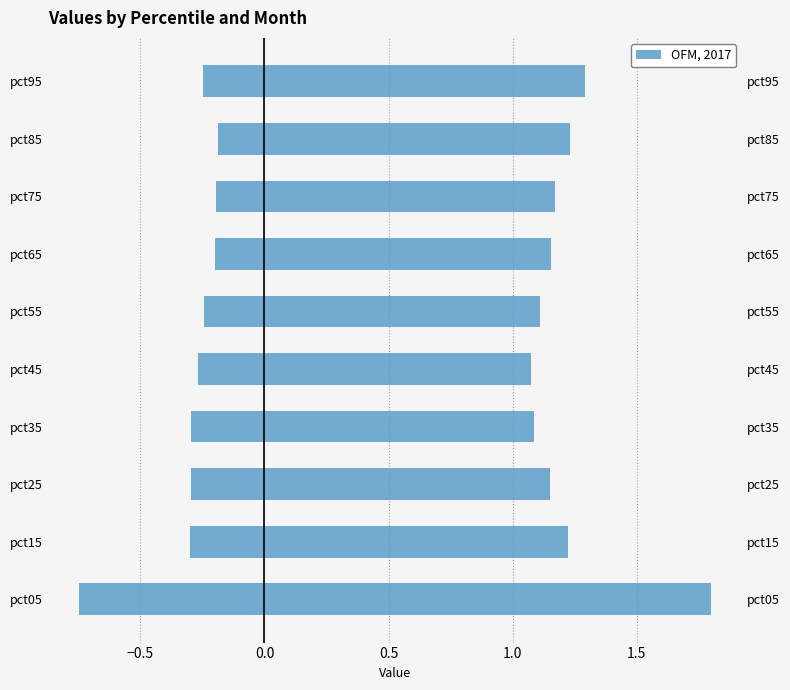

What is the greatest value displayed?

1.8